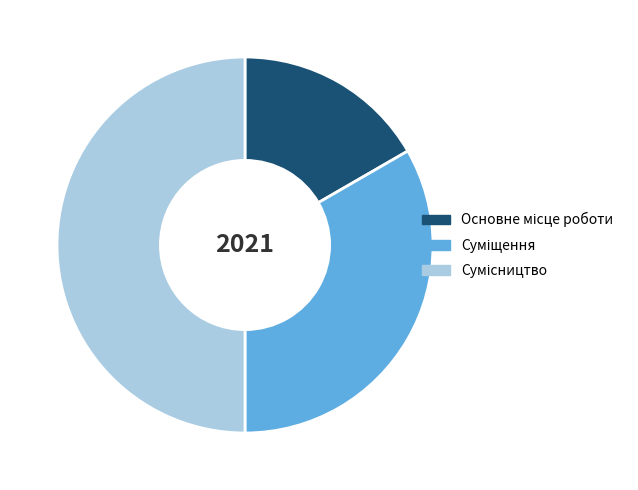

Which category has the smallest portion of the pie?

Основне місце роботи